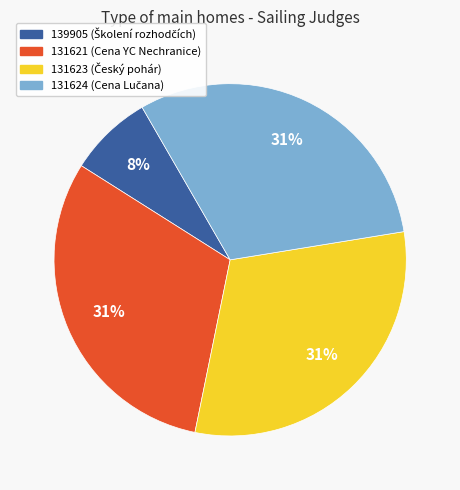

Do 131623 and 131621 together represent more than half of the pie?

Yes